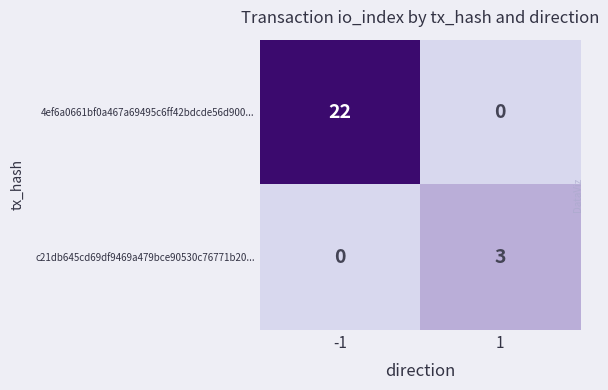

Rank the series by their average value, from highest to lowest.

4ef6a0661bf0a467a69495c6ff42bdcde56d900..., c21db645cd69df9469a479bce90530c76771b20...